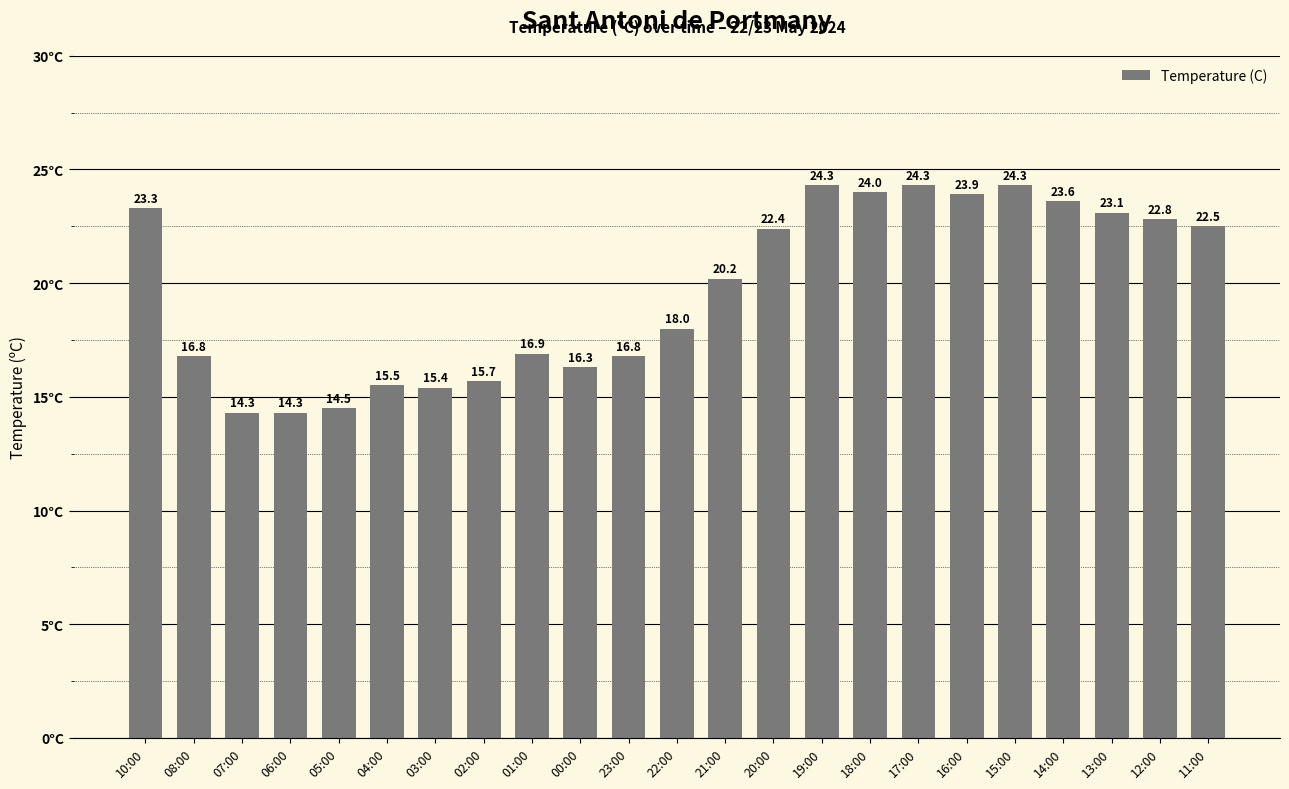

What is the value of the 18th bar from the left?

23.9